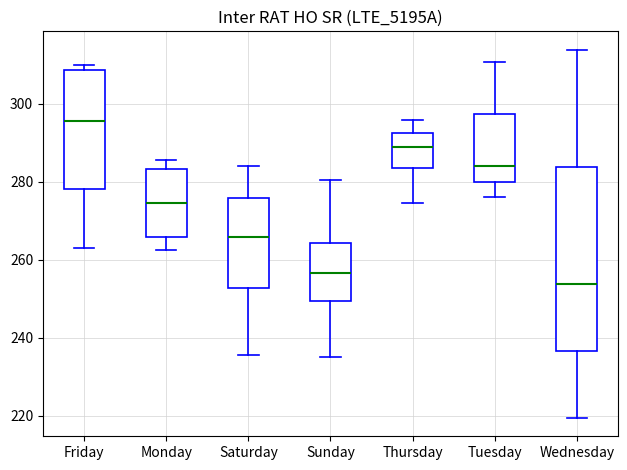

Reading left to right, transcribe this box plot: for each box, give where its median line is, the range the box spans, and where its two whiskers end, as read against the y-axis. The values are not printed on the chart, so give them approximately, as read against the axis.

Friday: median 296, box 278 to 308, whiskers 262 to 310
Monday: median 274, box 266 to 284, whiskers 262 to 286
Saturday: median 266, box 252 to 276, whiskers 236 to 284
Sunday: median 256, box 250 to 264, whiskers 234 to 280
Thursday: median 288, box 284 to 292, whiskers 274 to 296
Tuesday: median 284, box 280 to 298, whiskers 276 to 310
Wednesday: median 254, box 236 to 284, whiskers 220 to 314